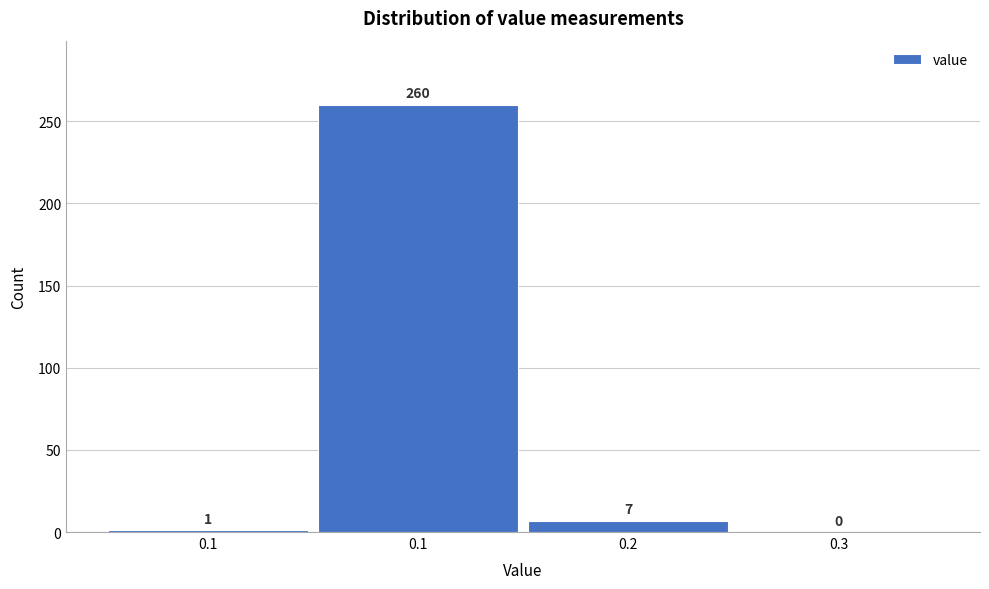

How many series are shown in this chart?

1